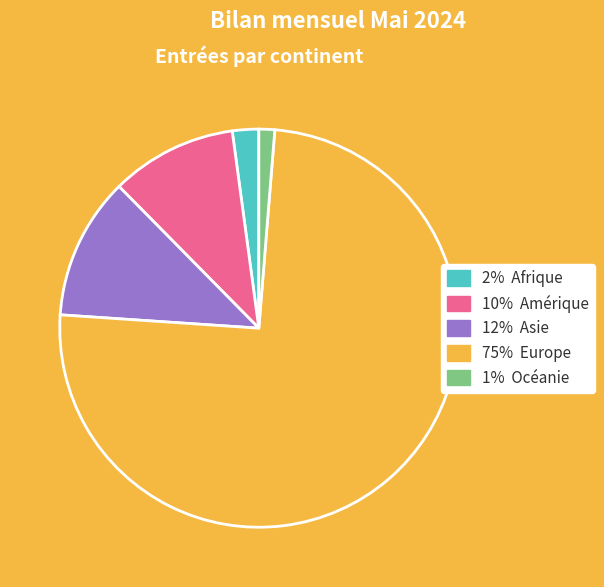

Does any single category account for the majority?

Yes